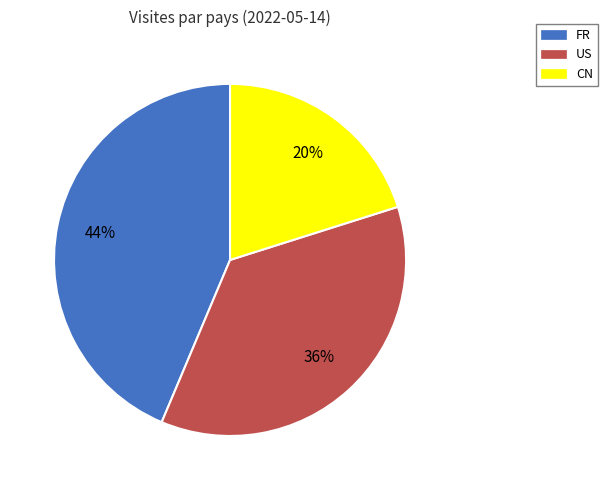

To the nearest percent, what percentage of the pie is US?

36%